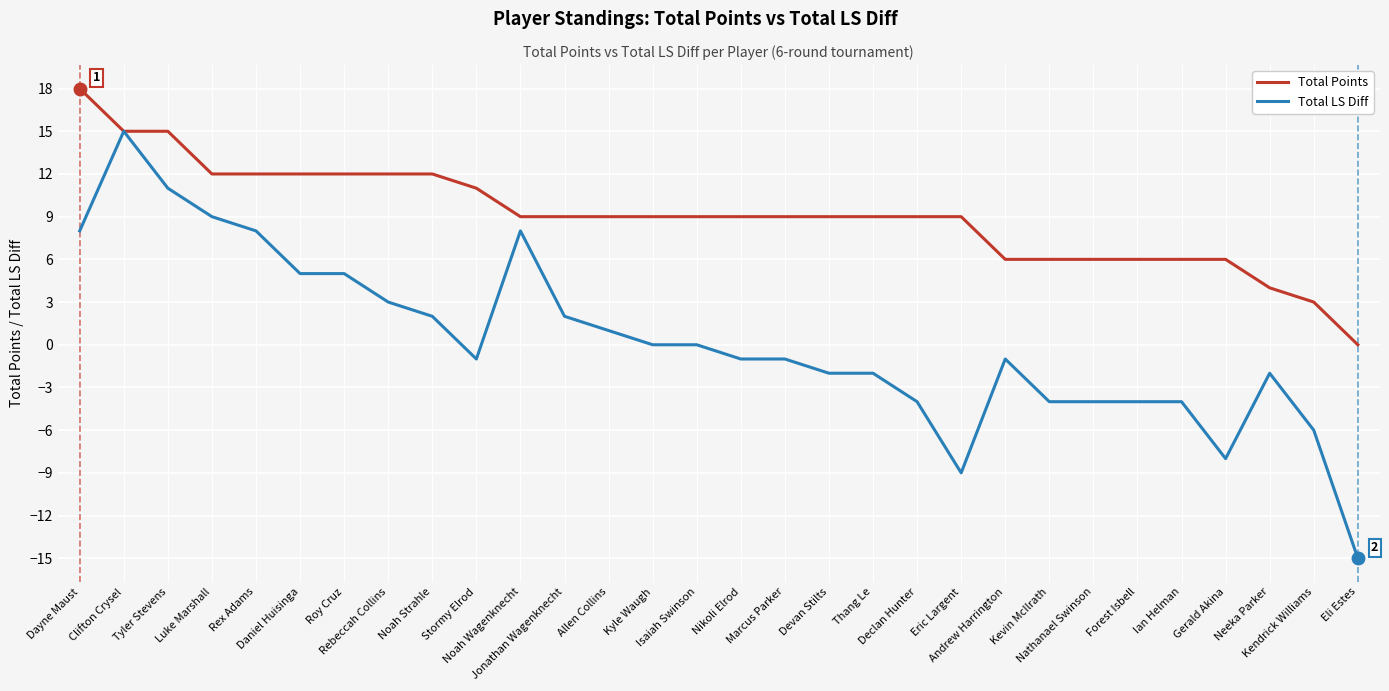

Which series changed the most between Isaiah Swinson and Nathanael Swinson?

Total LS Diff